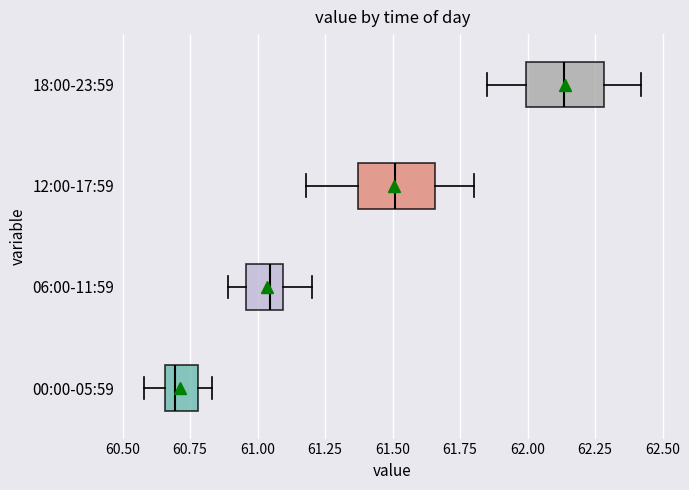

Where does the left whisker of the box for 12:00-17:59 end on the x-axis? The values are not printed on the chart, so give them approximately, as read against the axis.

61.20